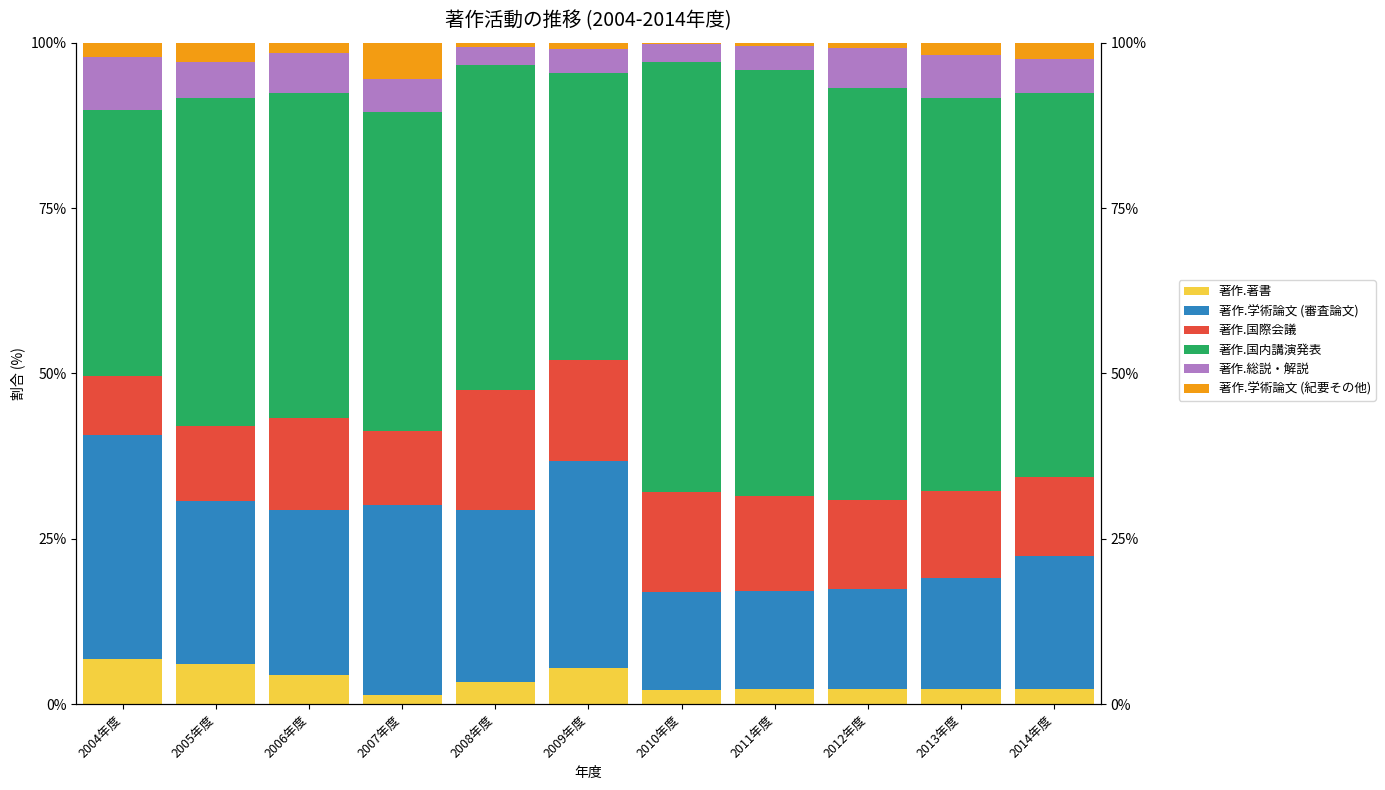

What is the label of the 11th bar from the right?

2004年度